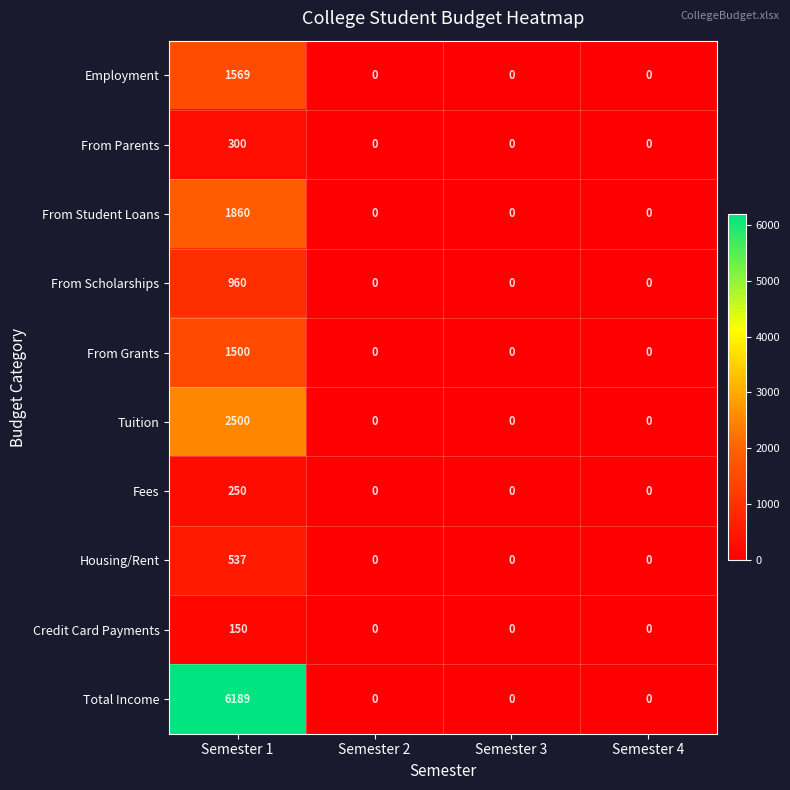

Between Semester 1 and Semester 2, which series saw the biggest shift?

Total Income